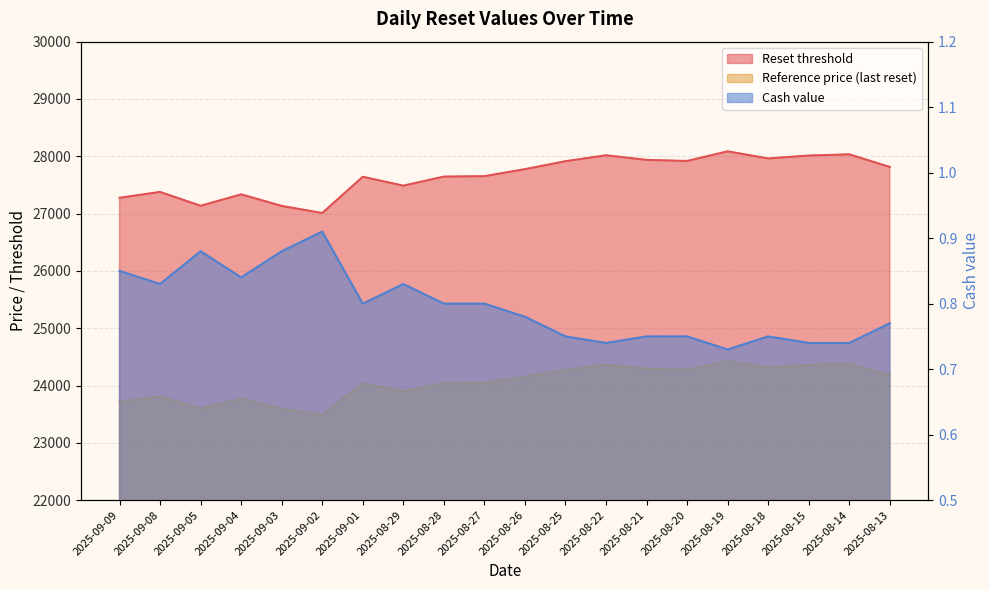

What is the approximate value of Reference price (last reset) at 2025-09-08?

23807.1